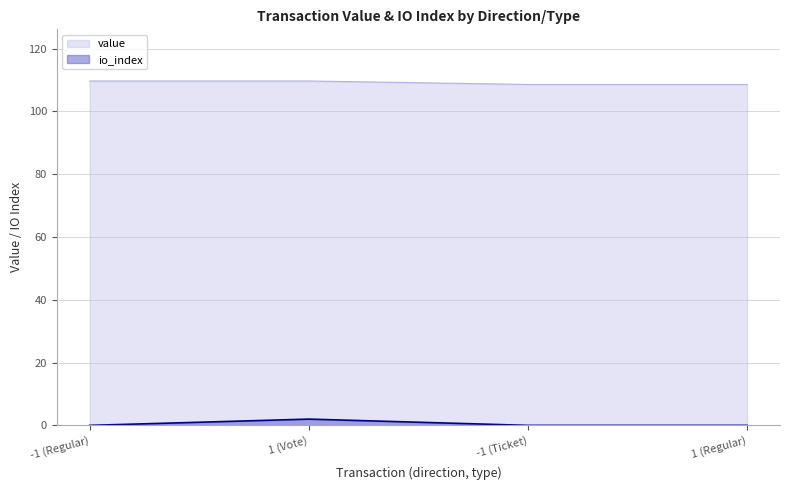

List the series in order of their peak value, lowest first.

io_index, value